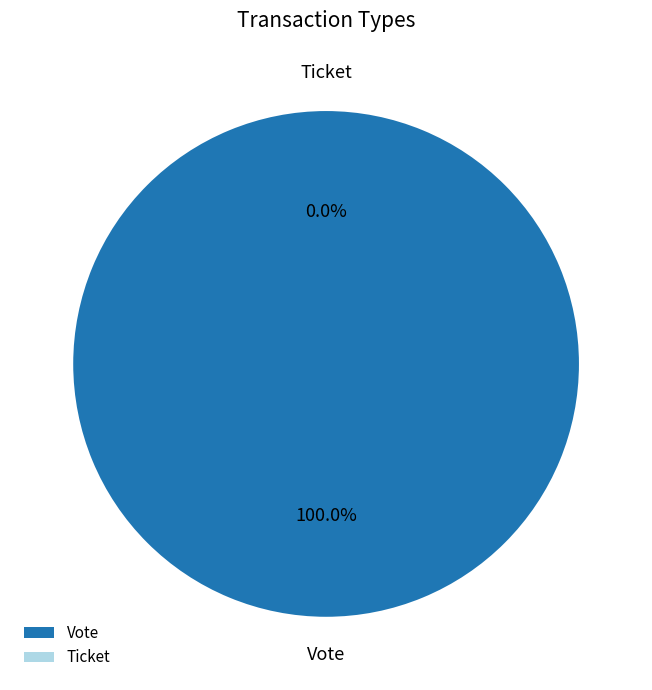

What percentage is the Vote slice, to the nearest percent?

100%